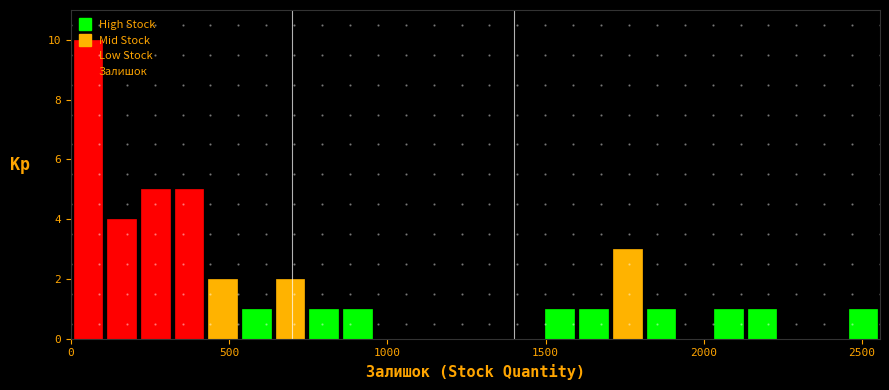

Read against the x-axis, roughly where is the centre of the tallest bar?

50